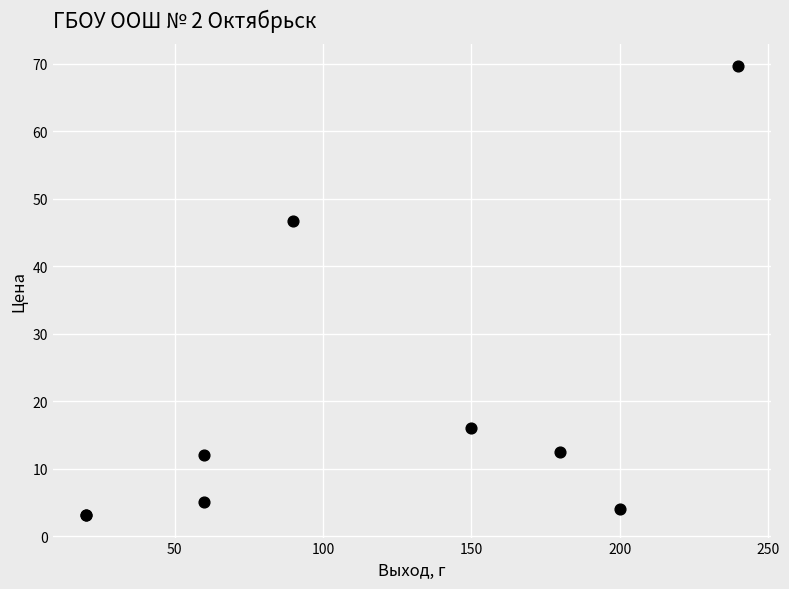

What Y value in the scatter plot is closest to 36?

46.6